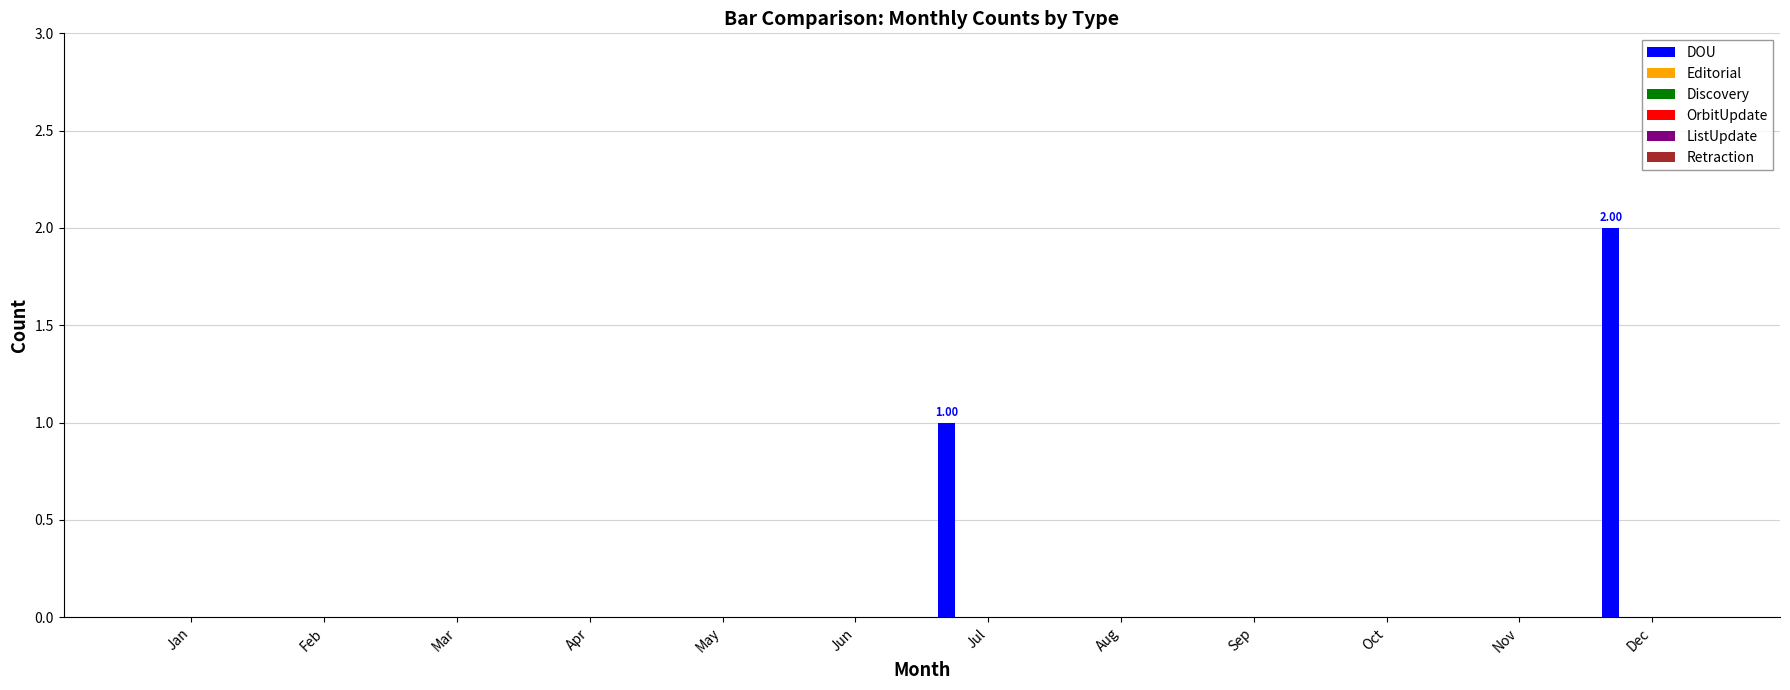

What is the sum of all values?

3